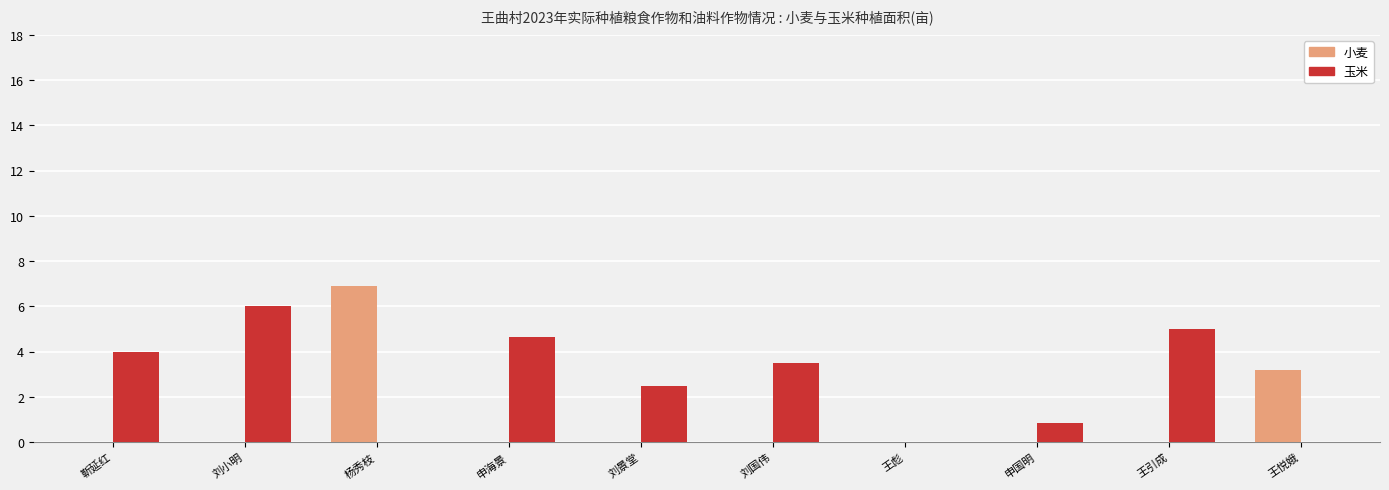

The 玉米 series shows 5.7 at 刘国伟. True or false?

False